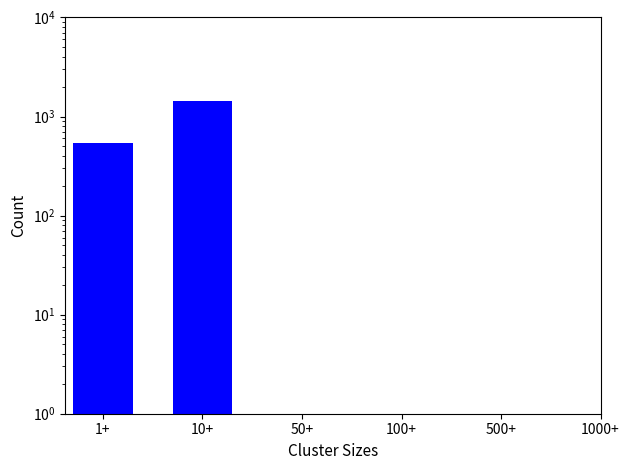

Count the number of values greater than 1439.

1